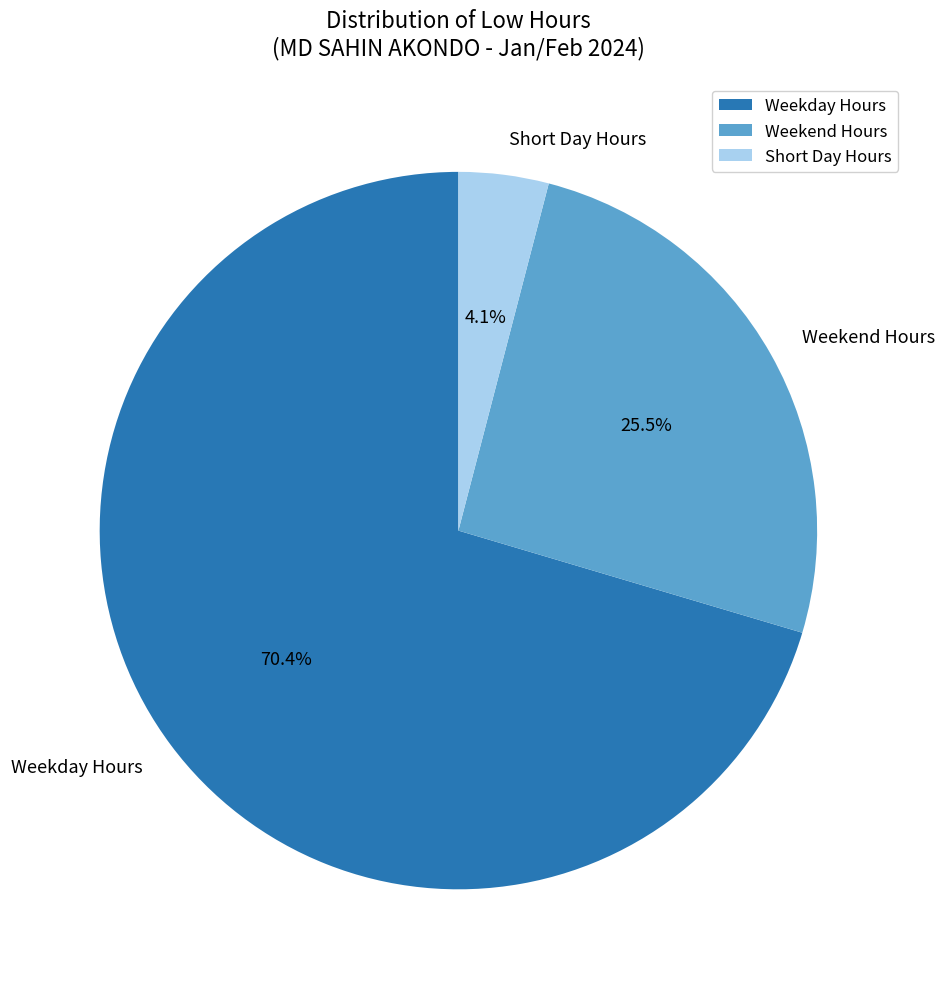

What percentage do Short Day Hours and Weekend Hours together represent?

29.6%